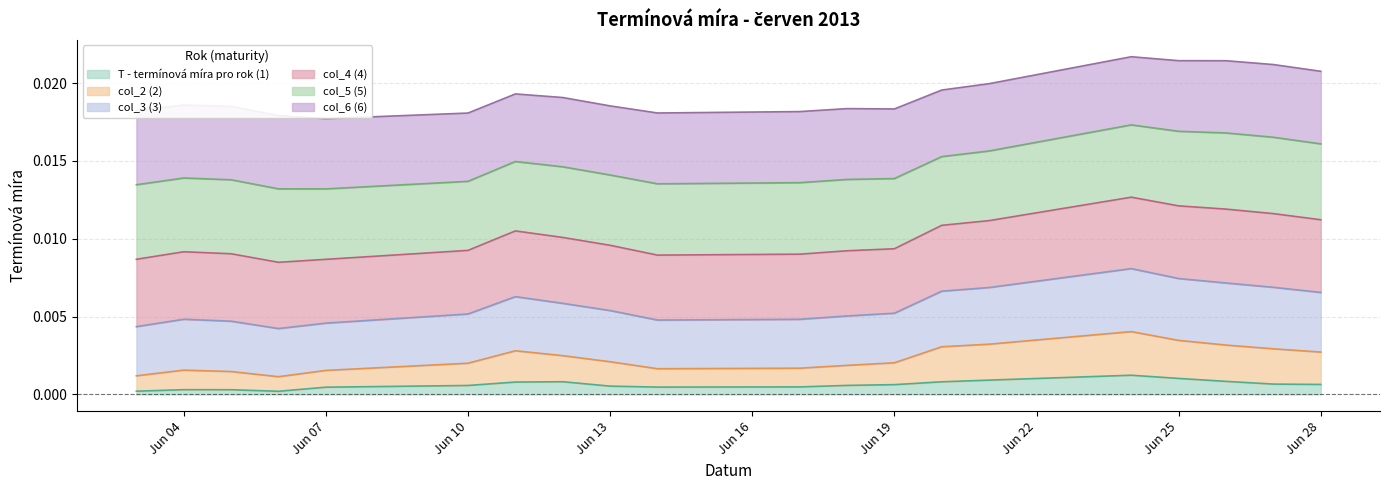

At which category is the sum across all series the highest?

2013-06-24